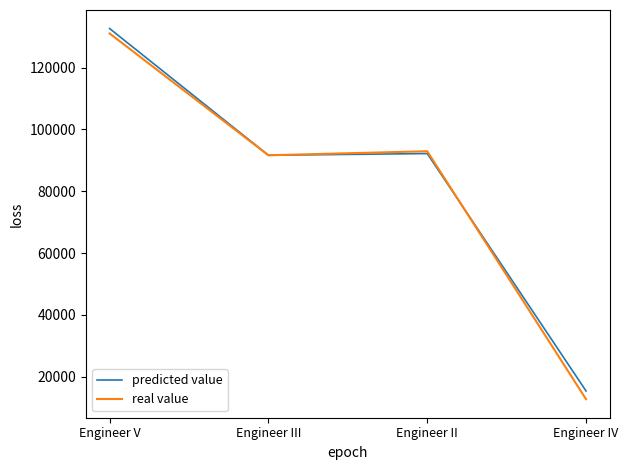

Is it true that real value equals 138040.3 at Engineer II?

False